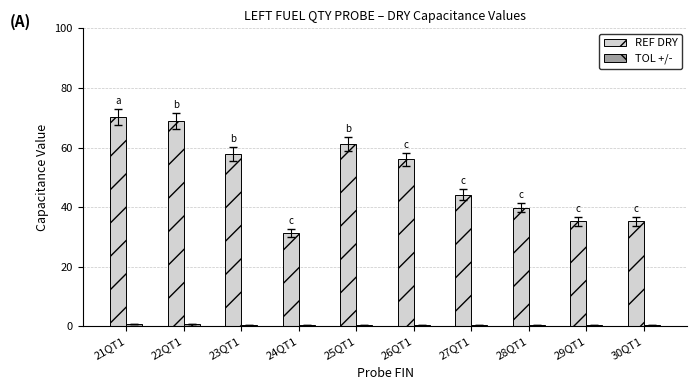

What is the average value of the REF DRY series?

50.0